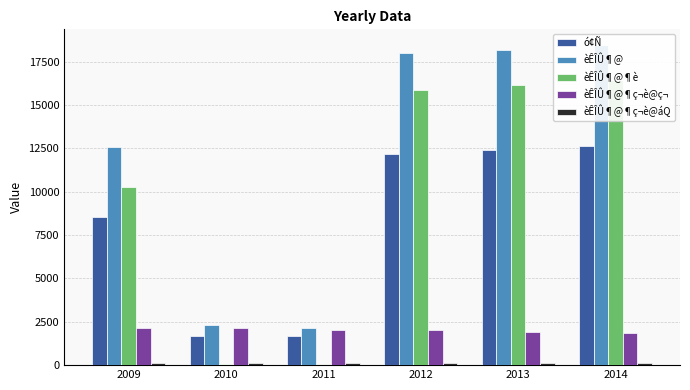

Which has a higher value, 2014 or 2010?

2014